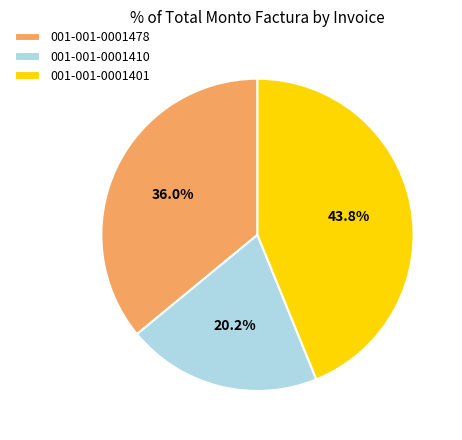

To the nearest percent, what percentage of the pie is 001-001-0001478?

36%